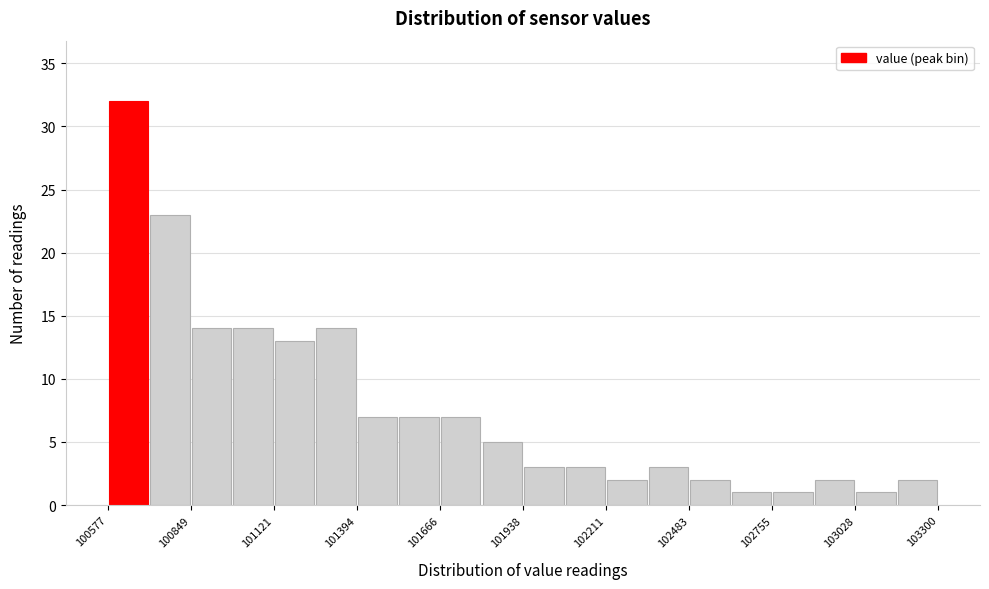

Read against the x-axis, roughly where is the centre of the tallest bar?

100650